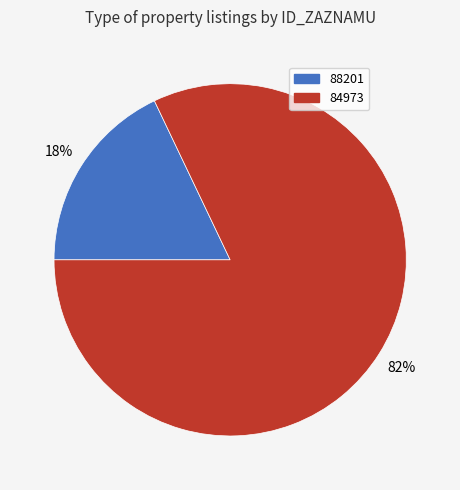

How many slices are in this pie chart?

2